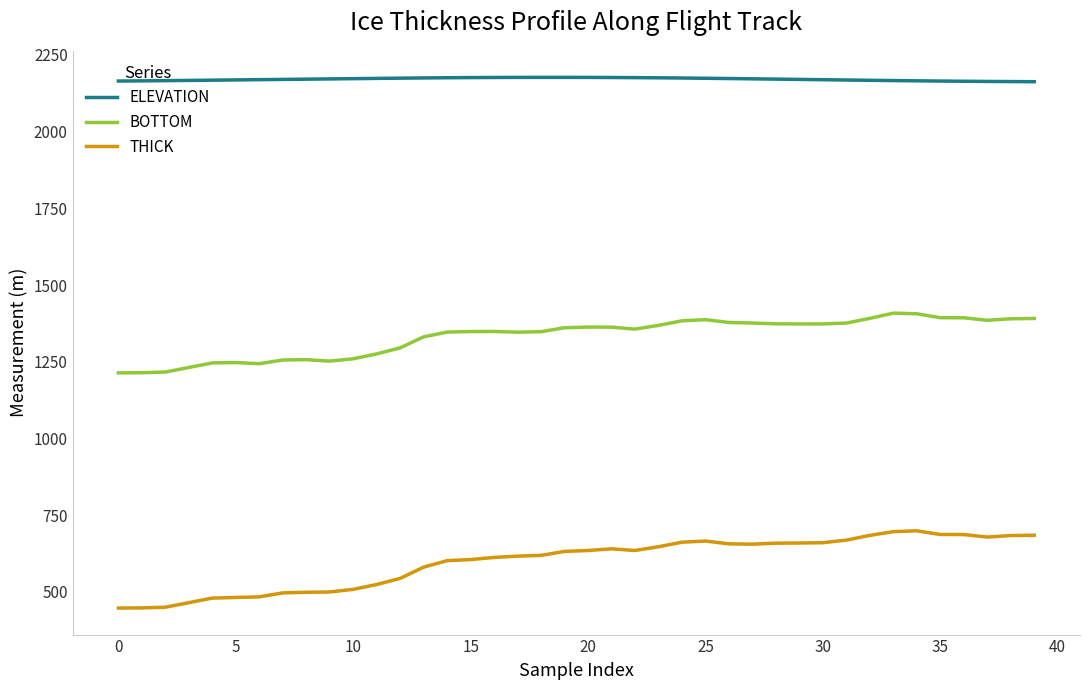

Which series has the largest total across all categories?

ELEVATION